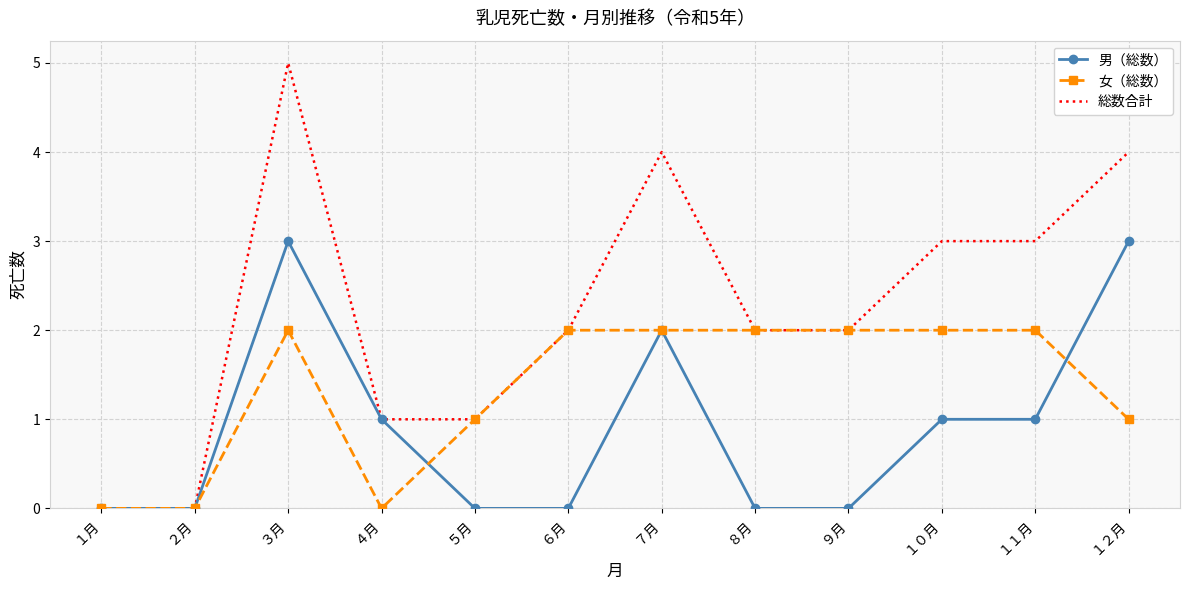

Between ３月 and ５月, which series saw the biggest shift?

総数合計